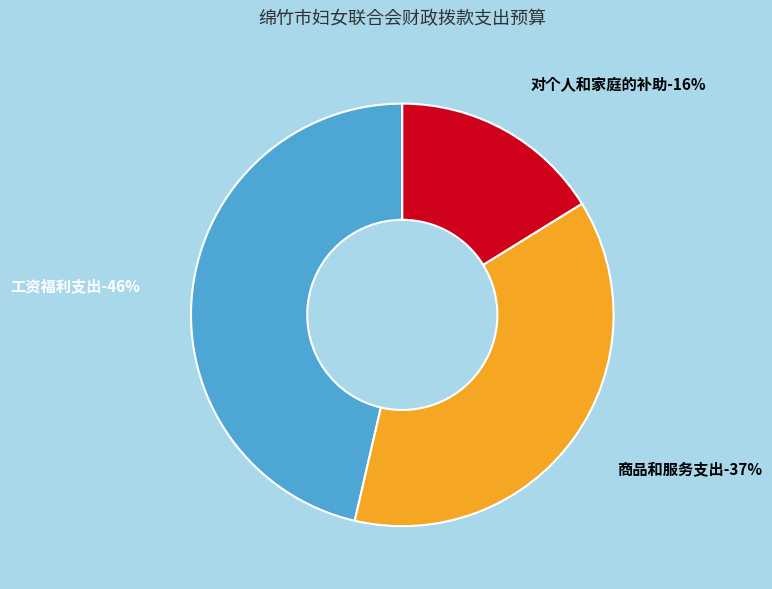

To the nearest percent, what portion does 商品和服务支出 represent?

37%